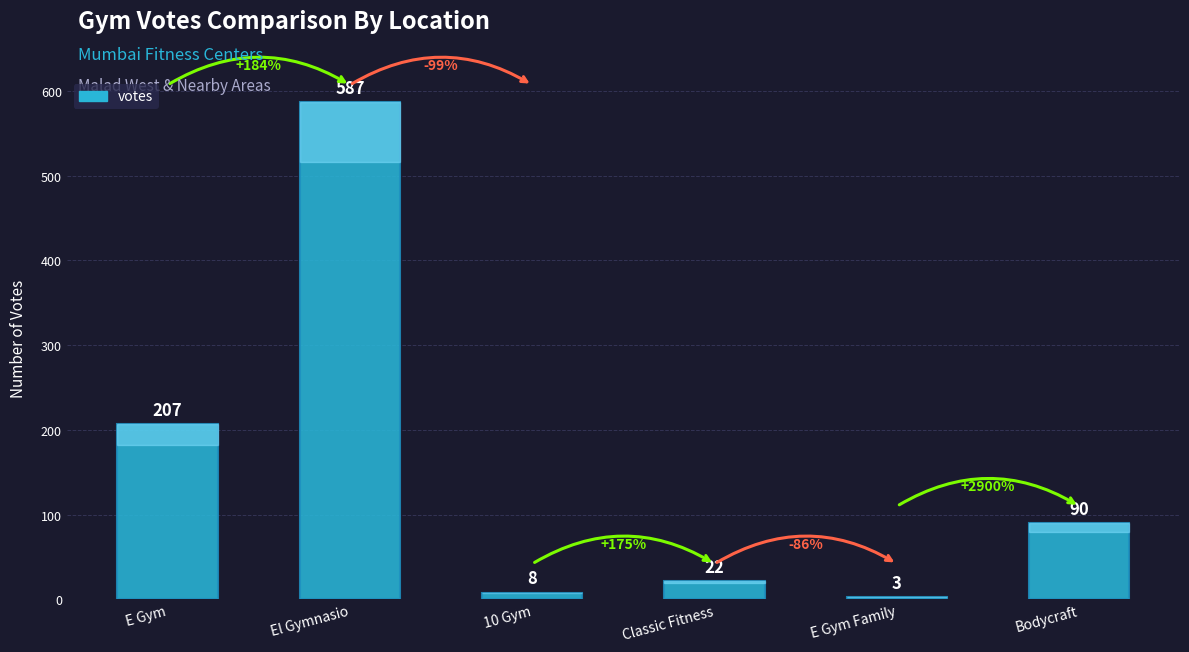

Reading right to left, what are all the values shown in this chart?

Bodycraft=90	E Gym Family=3	Classic Fitness=22	10 Gym=8	El Gymnasio=587	E Gym=207